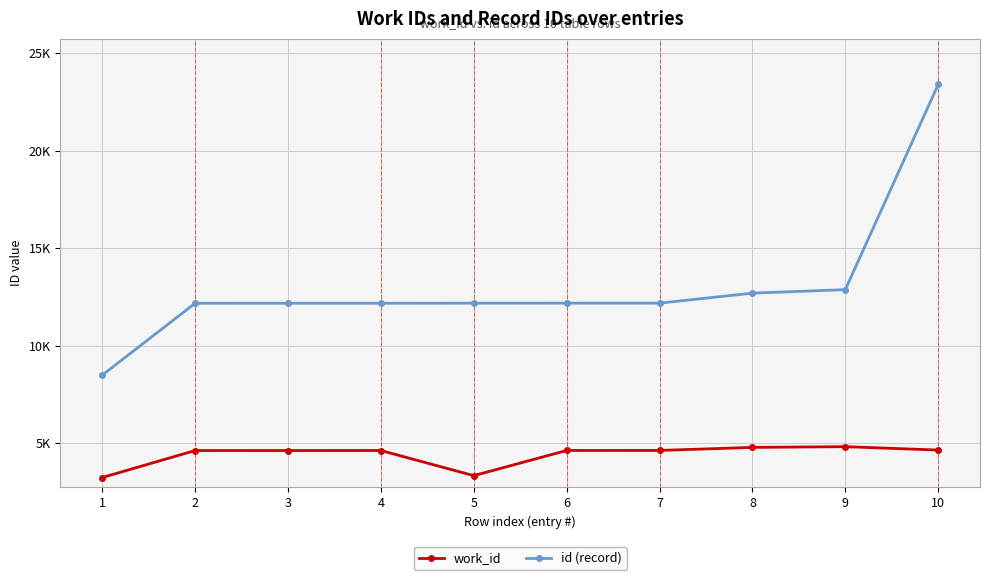

At which label does work_id first exceed 4622?

7